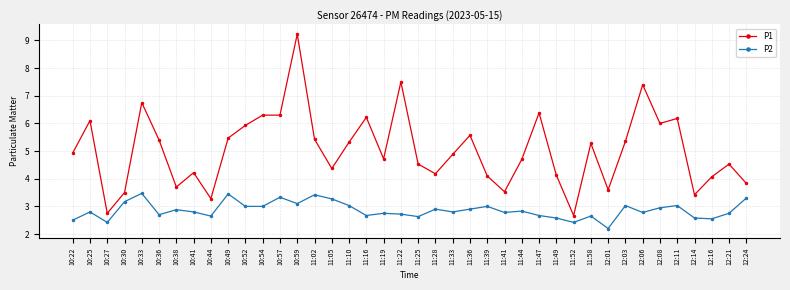

At which category does P1 reach its first local valley?

10:27